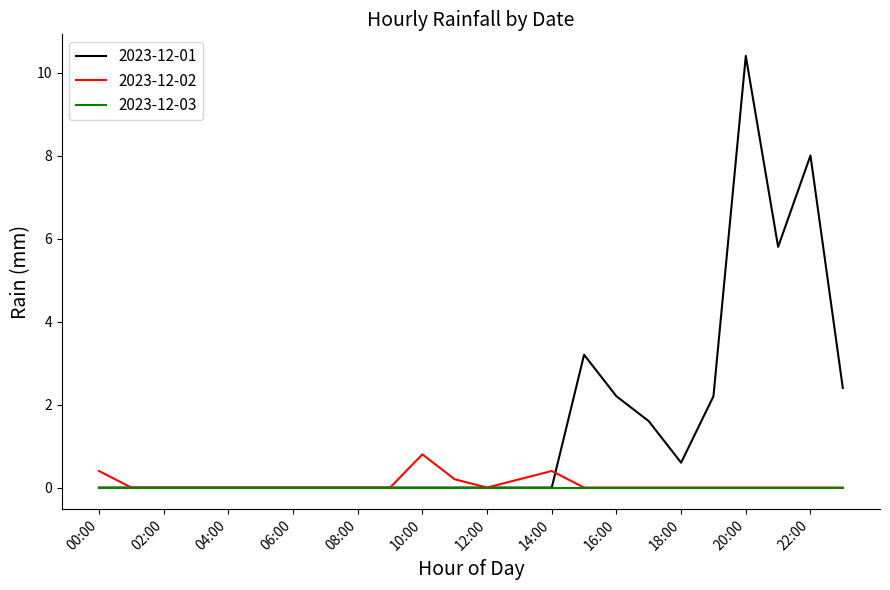

What is the difference between the second highest and second lowest values in the 2023-12-01 series?

8.0